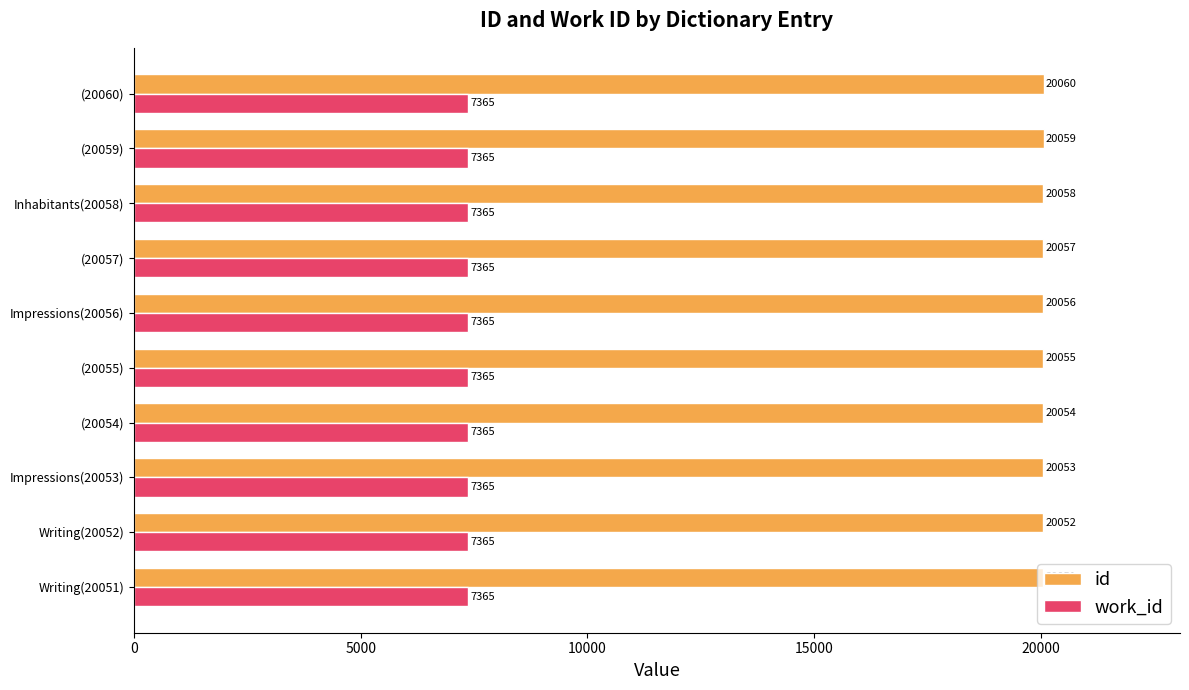

What is the sum of all id values?

200555